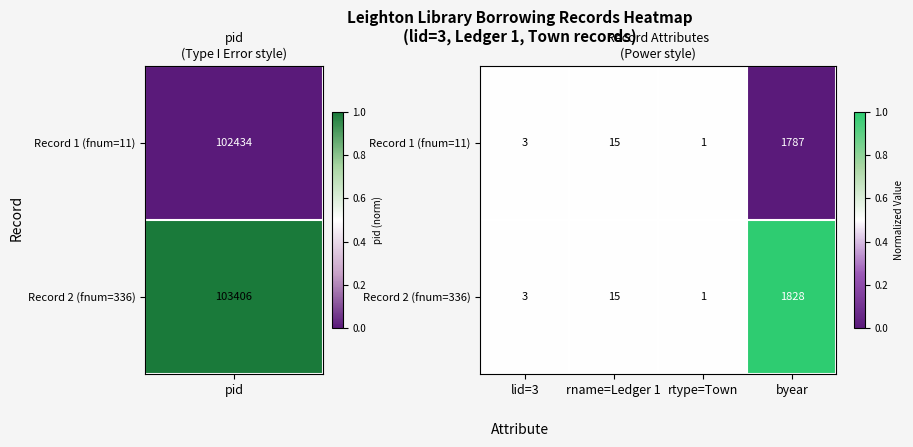

Which series has the largest range (max minus min)?

Record 2 (fnum=336)